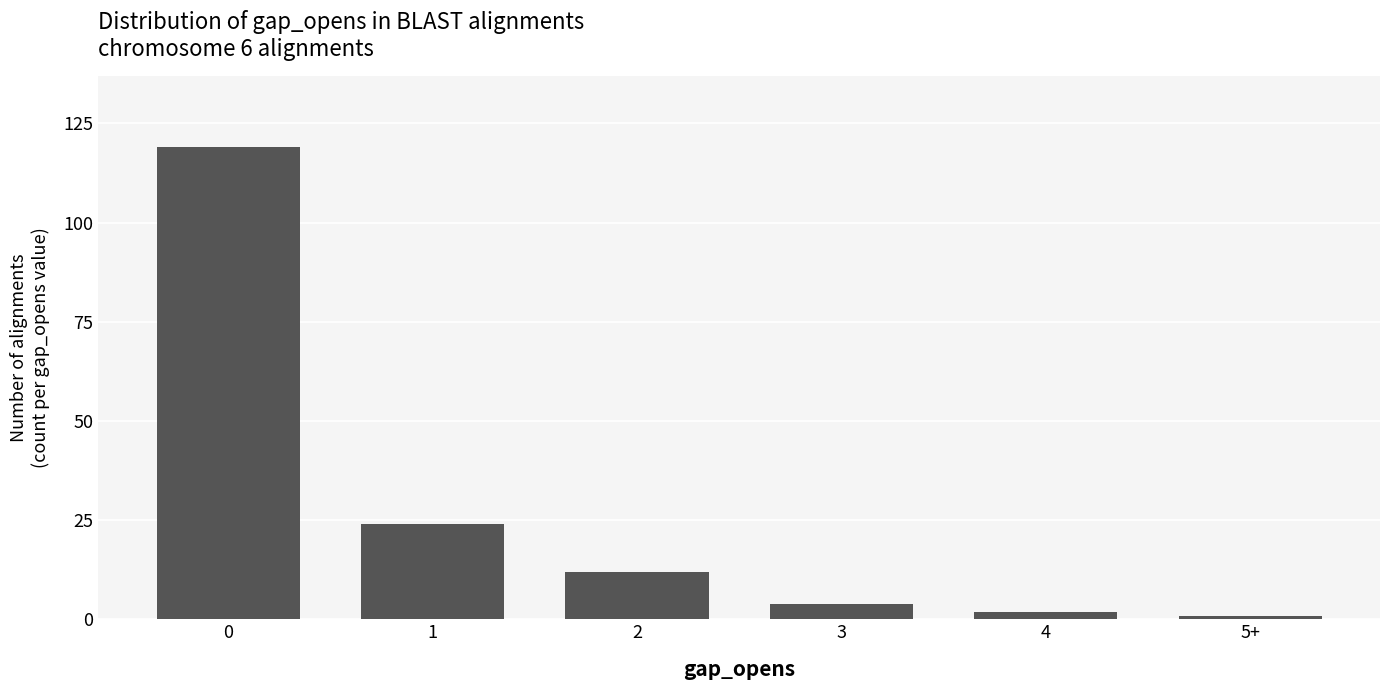

What is the difference between the maximum and second lowest values?

117